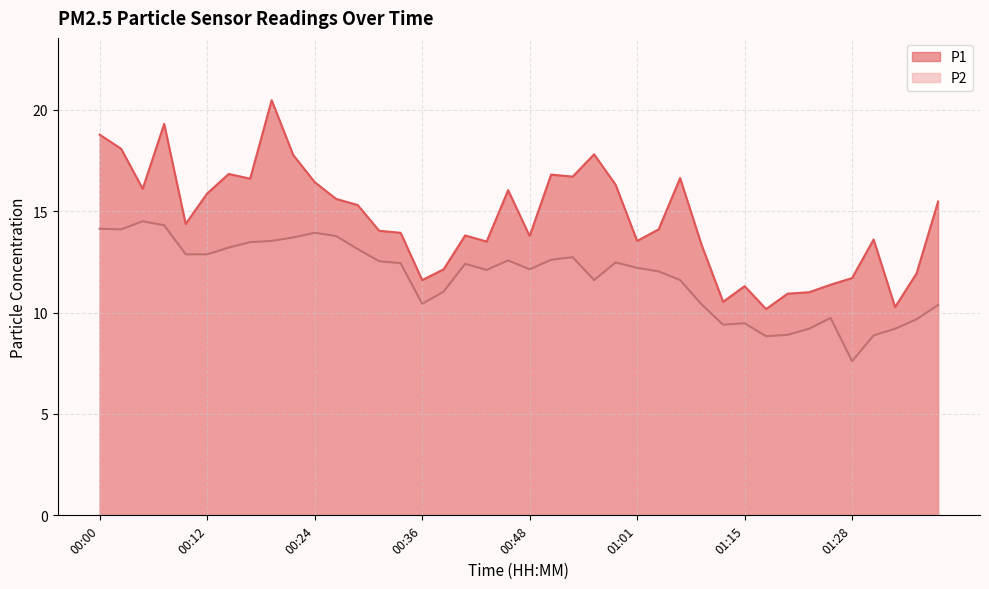

Which has a higher value, 00:48 or 00:56?

00:56